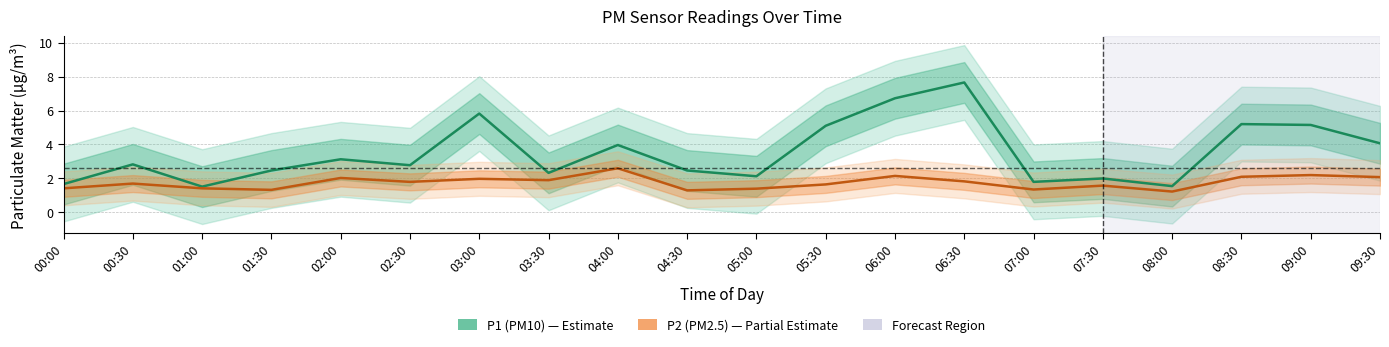

What is the sum of the P1 (PM10) values at 07:00 and 09:00?

7.0